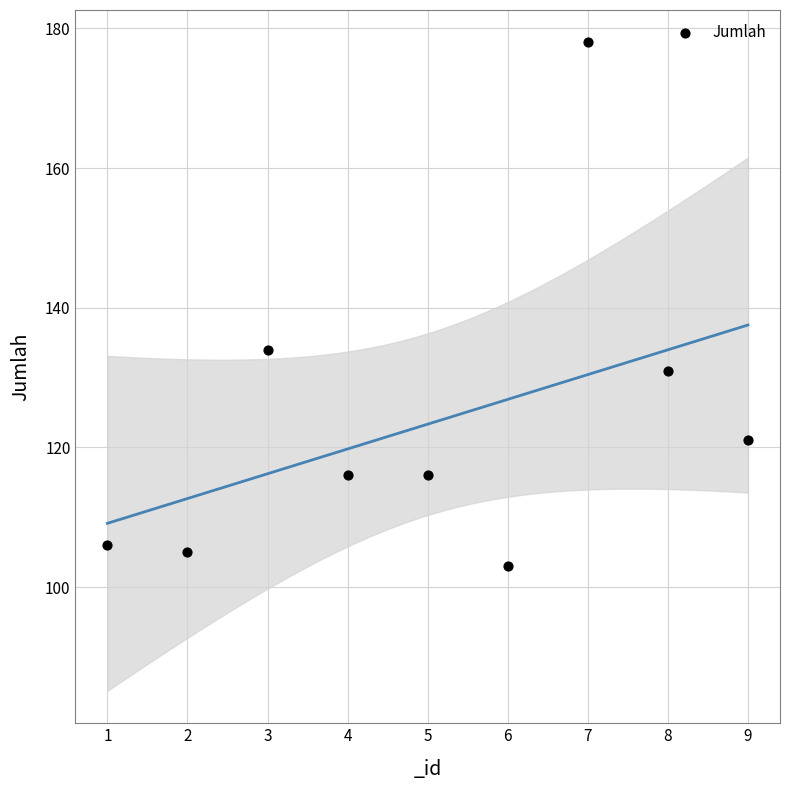

What Y value in the scatter plot is closest to 140?

134